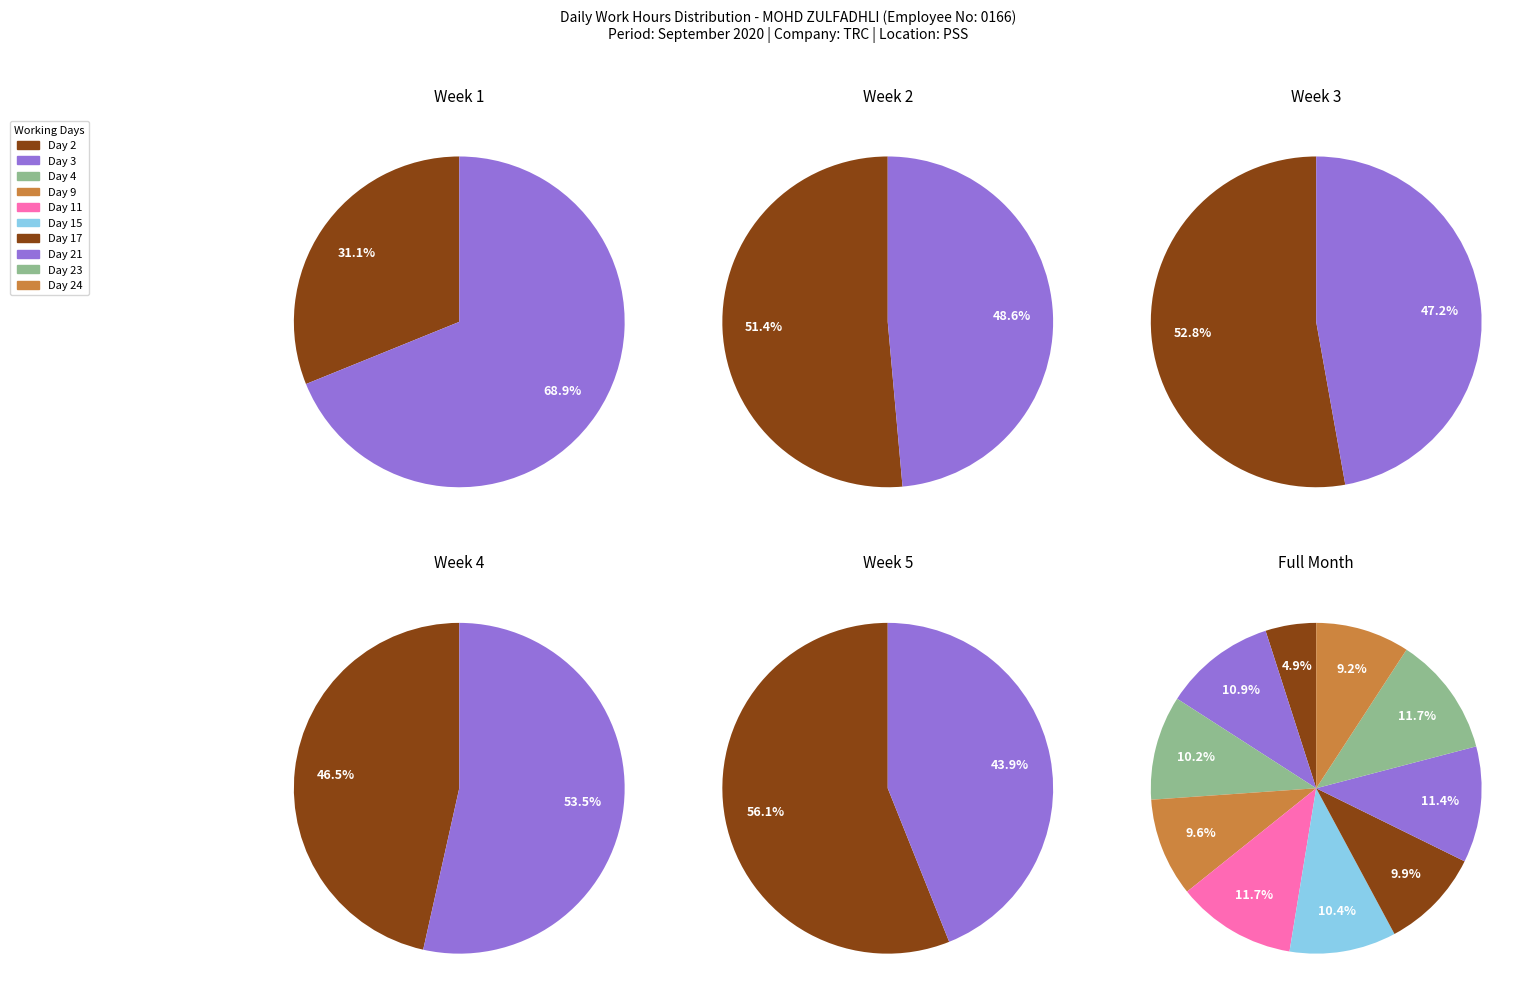

To the nearest percent, what is the difference between the largest and smallest slice percentages?

7%